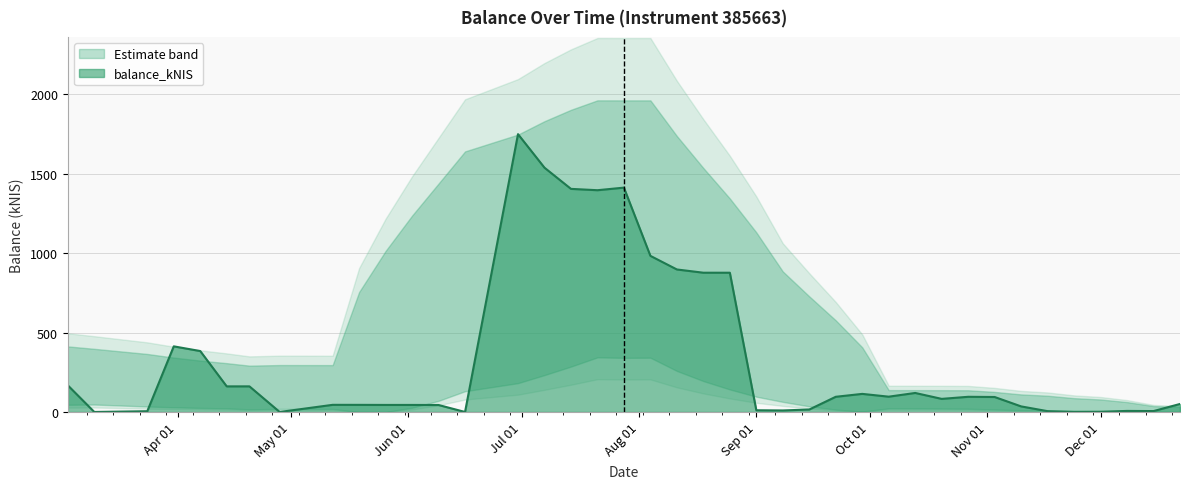

How many values are above zero?

37